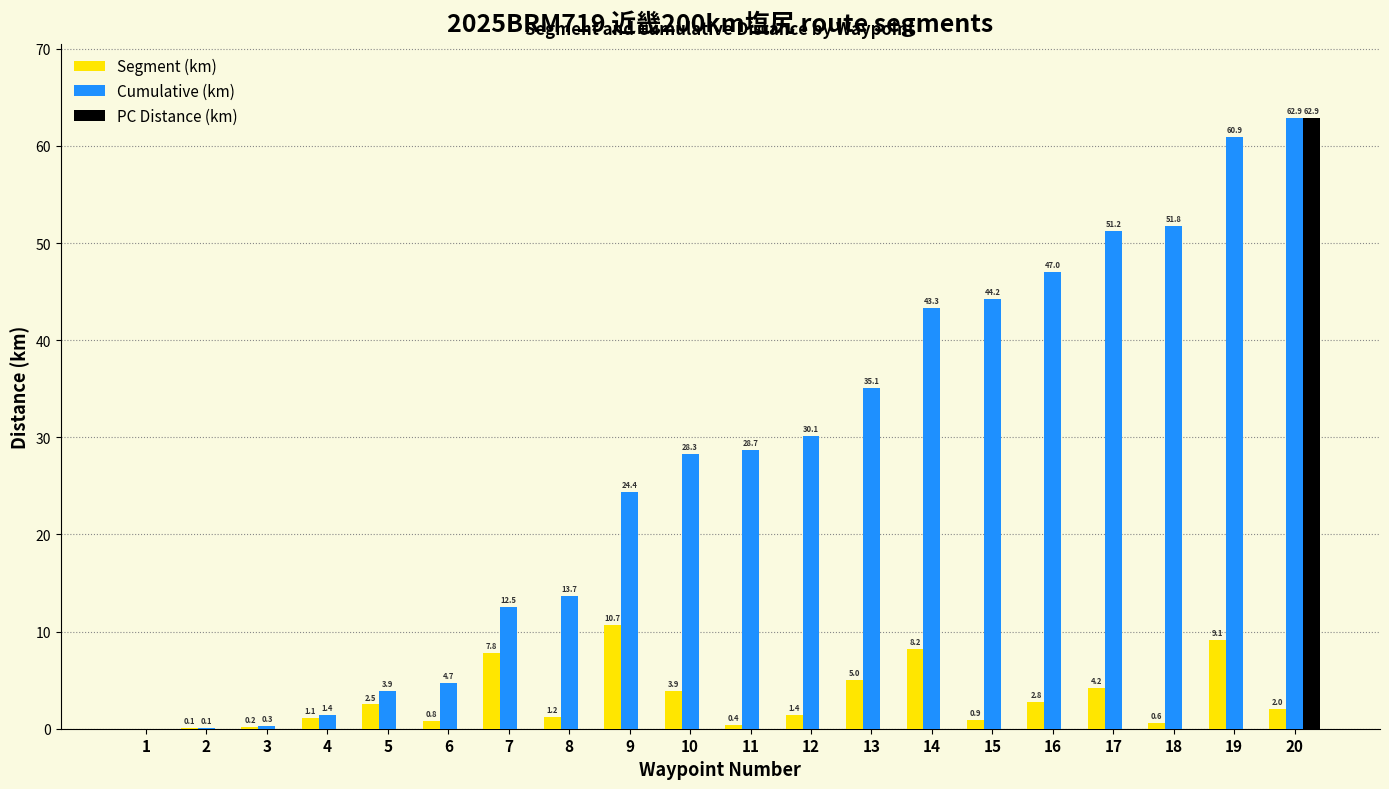

How many distinct data groups are displayed?

3